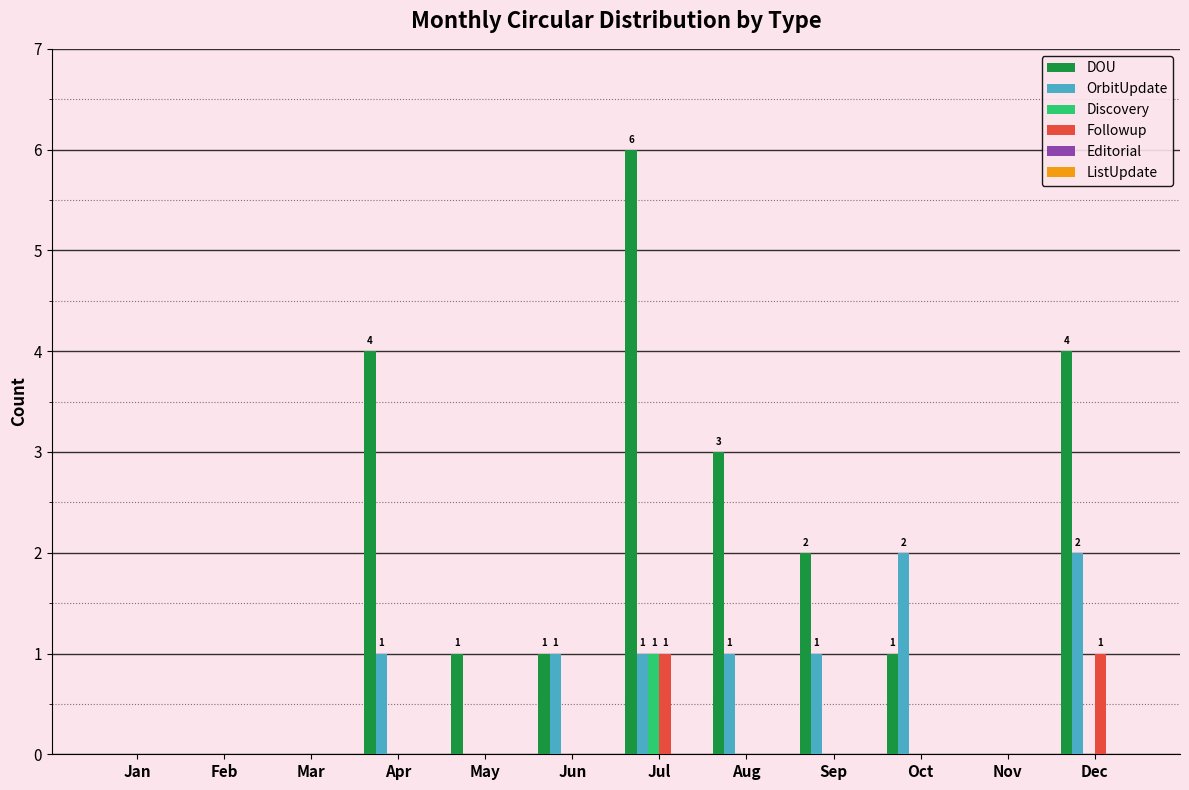

Does the chart contain stacked bars?

No